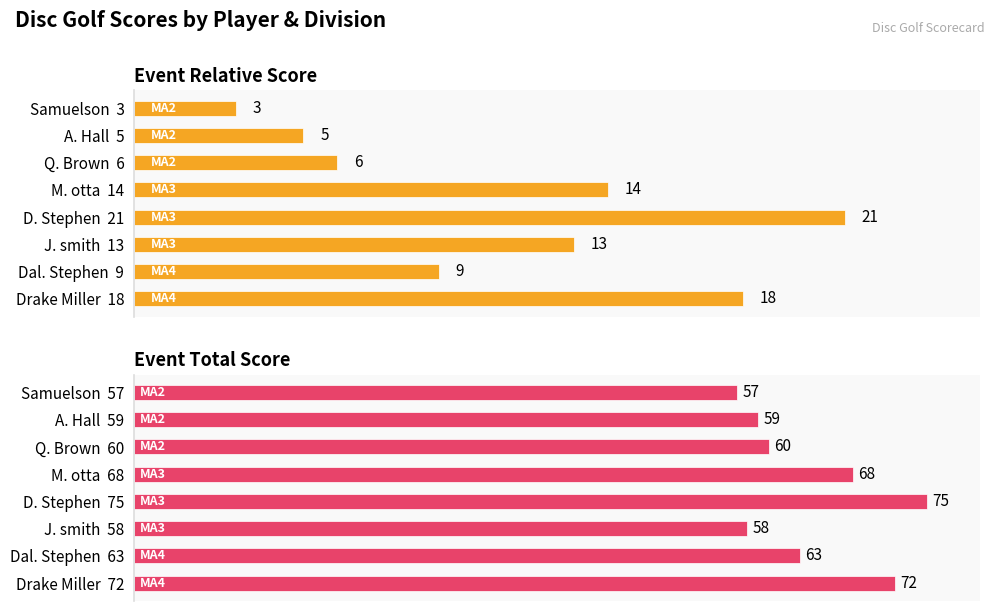

What are all the series names shown in the legend?

Event Relative Score, Event Total Score